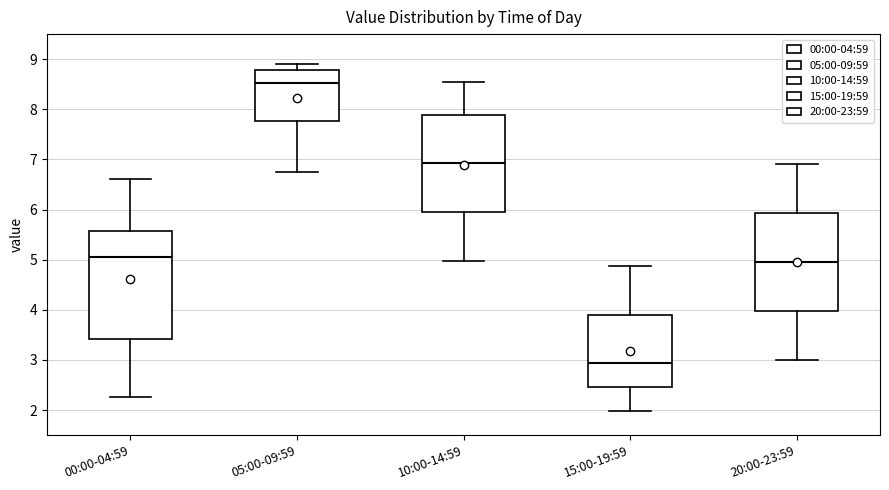

Comparing the boxes themselves (not the whiskers), which one is the tallest?

00:00-04:59